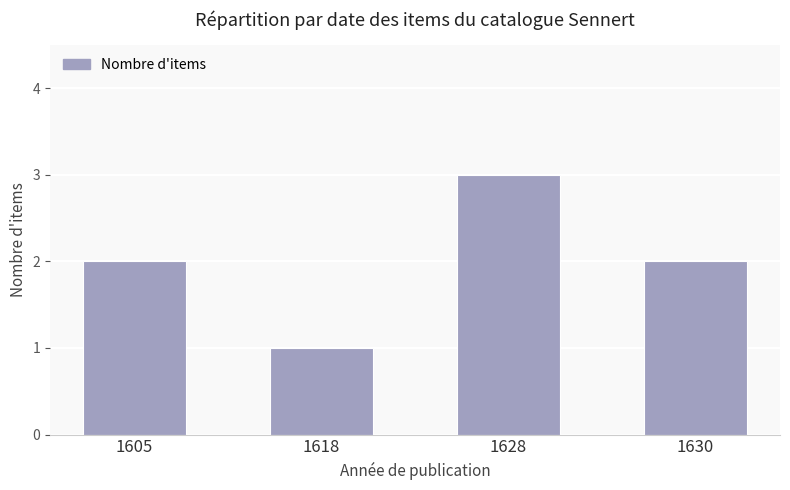

True or false: the data shows 5 at 1628.

False